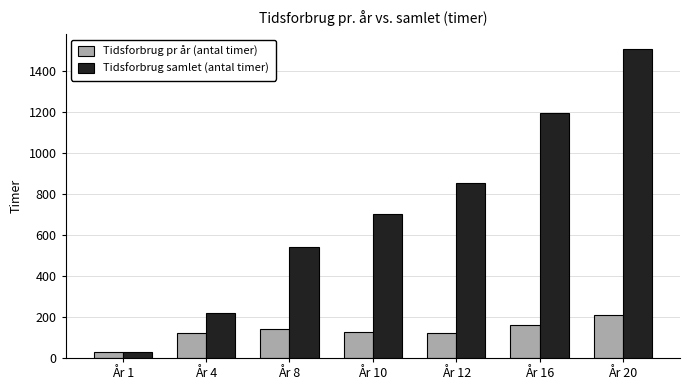

What are all the series names shown in the legend?

Tidsforbrug pr år (antal timer), Tidsforbrug samlet (antal timer)